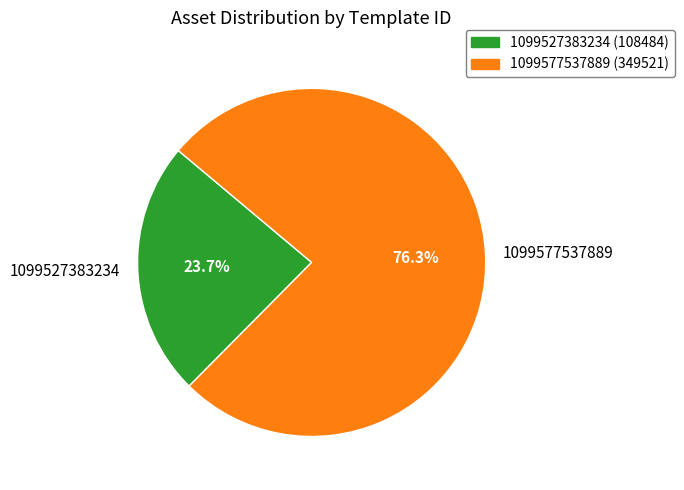

True or false: 1099577537889 accounts for 67% of the total.

False